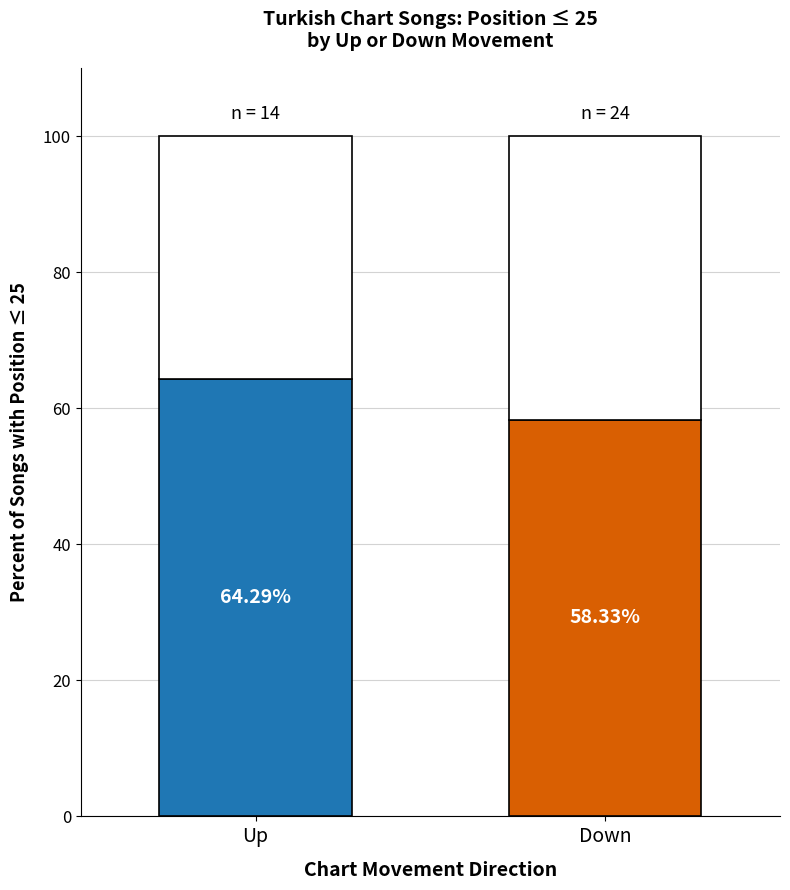

How many categories are shown in the chart?

2